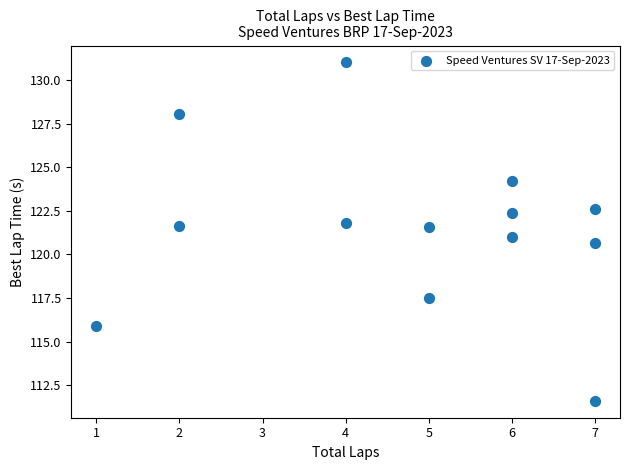

What is the range of X values (max minus min)?

6.0